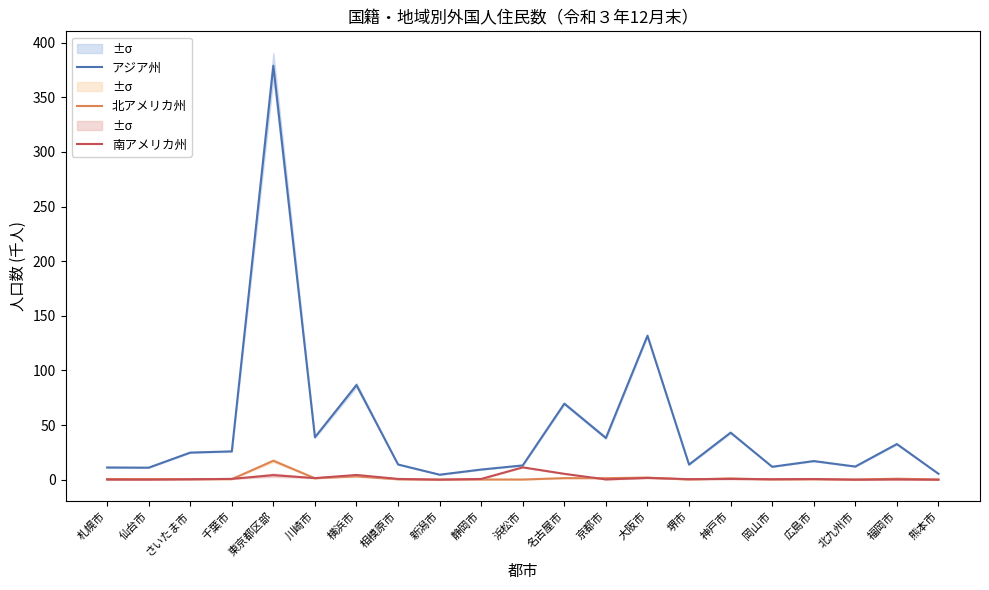

How many lines are shown in the chart?

3